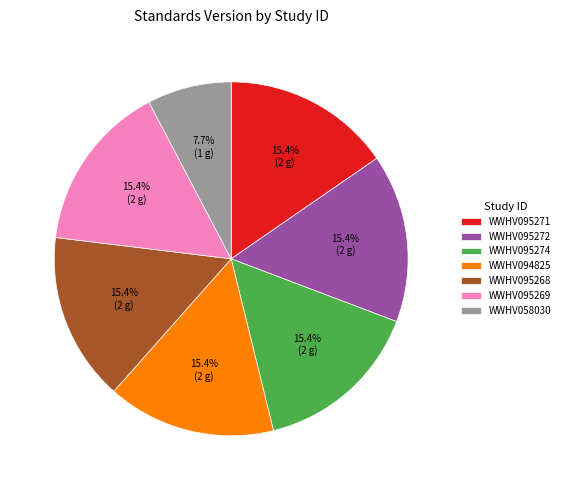

To the nearest percent, what percentage of the pie is WWHV095271?

15%